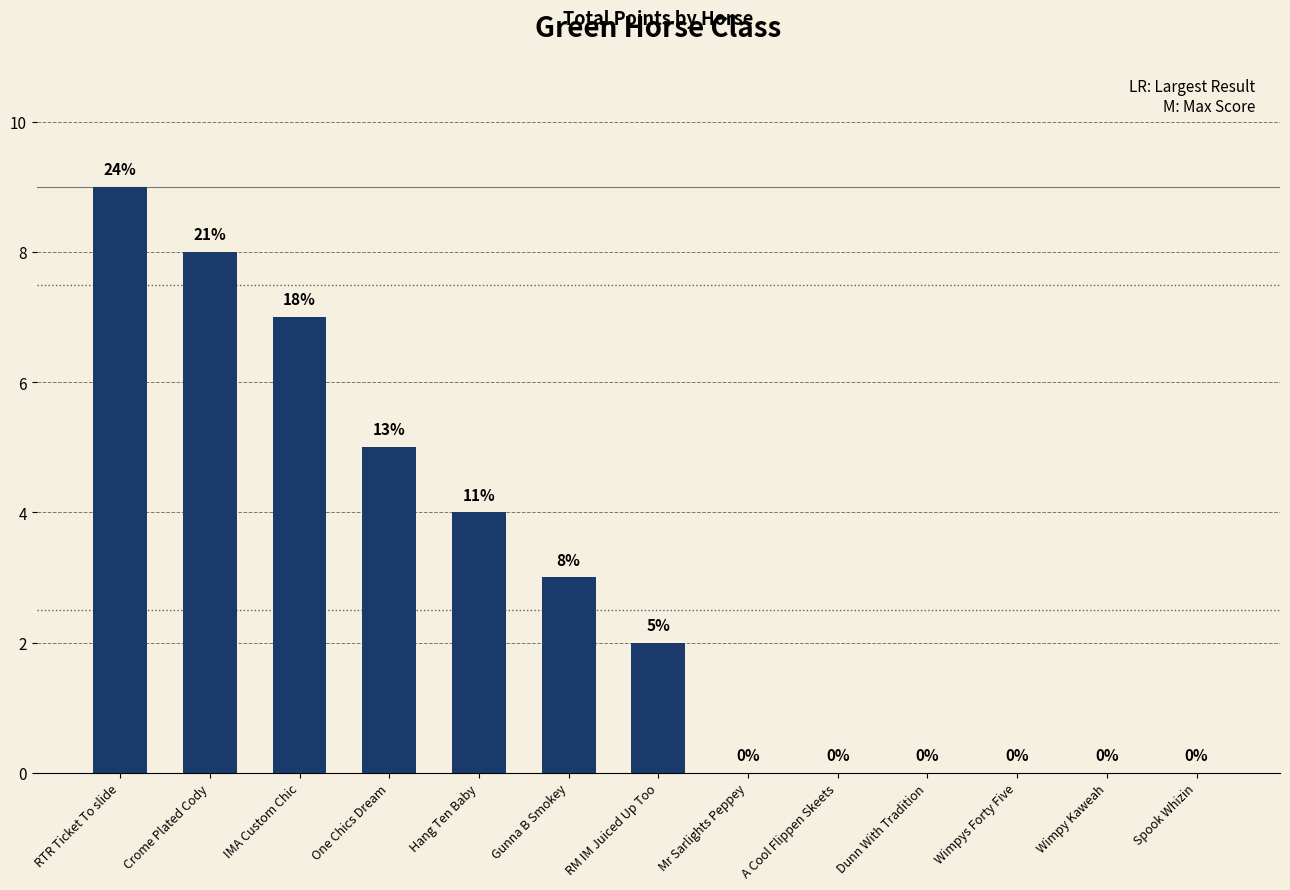

At which category does the chart reach its peak across all series?

RTR Ticket To slide